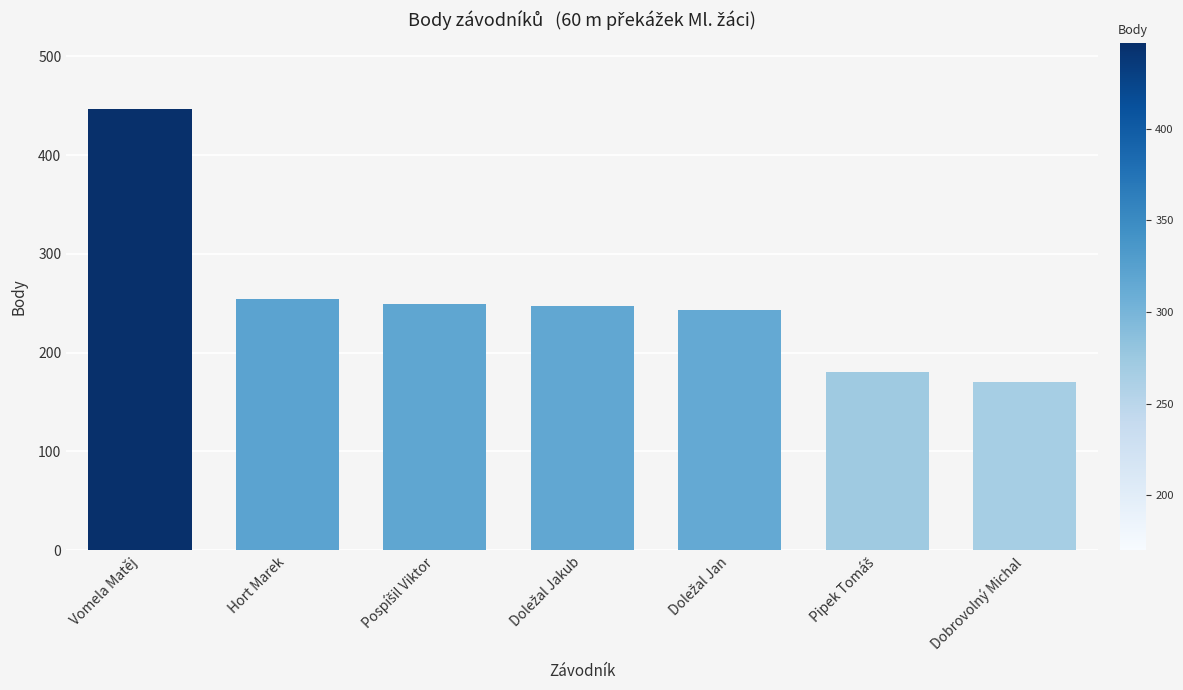

How many bars are there in total?

7